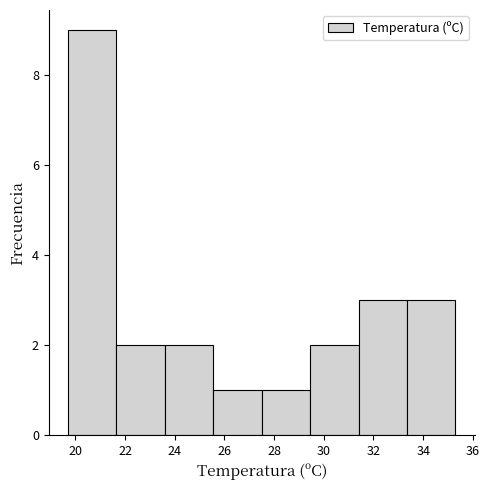

Over which range of the x-axis is the bar tallest?

19.70 to 21.65